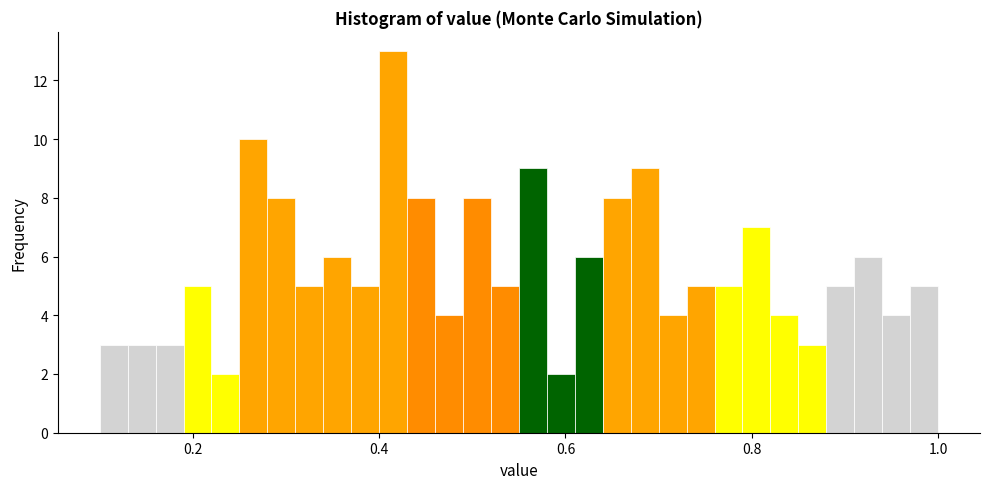

Read against the x-axis, roughly where is the centre of the tallest bar?

0.42